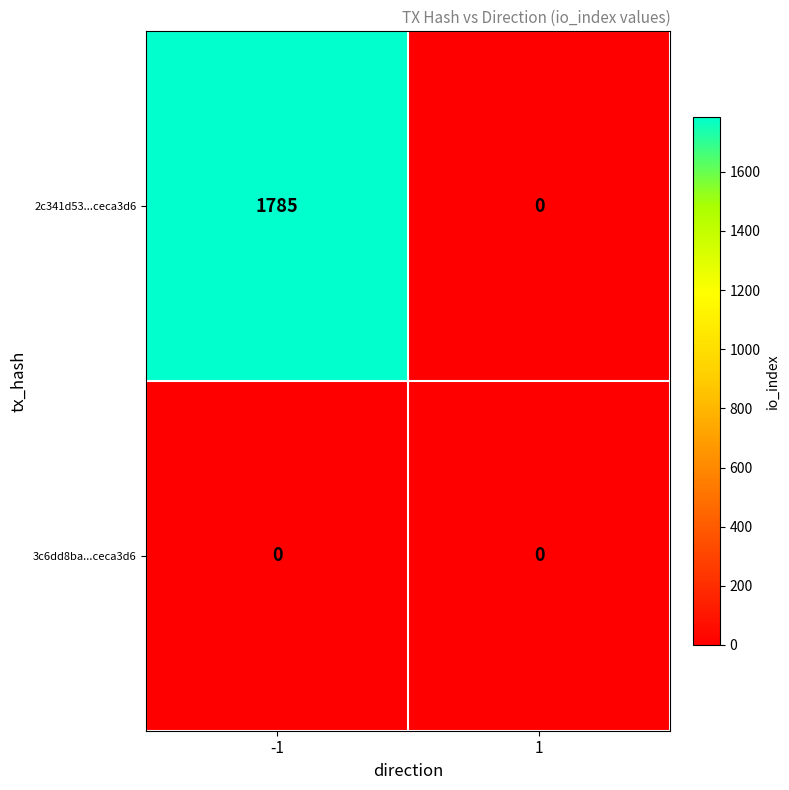

At which category is the sum across all series the highest?

-1